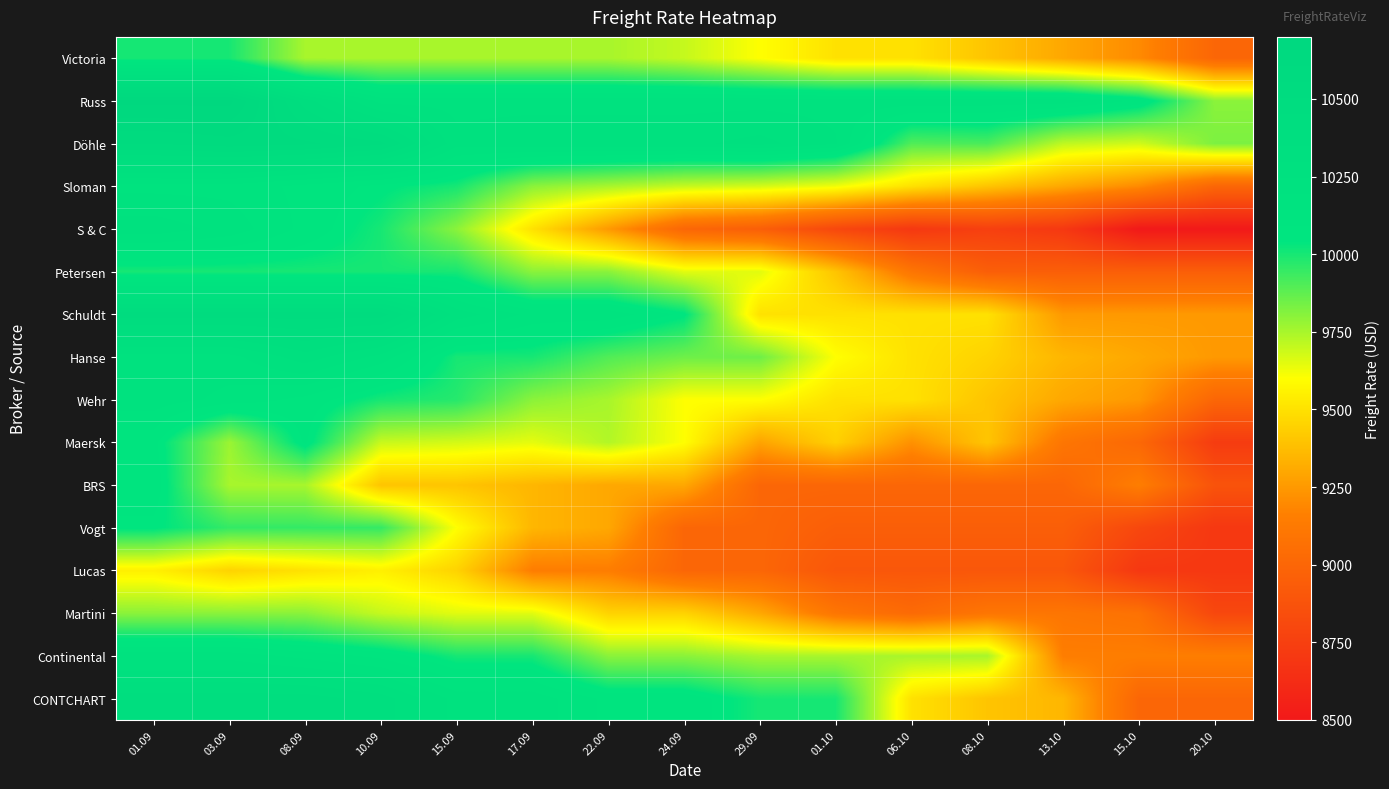

Which has a higher value, 29.09 or 13.10?

29.09